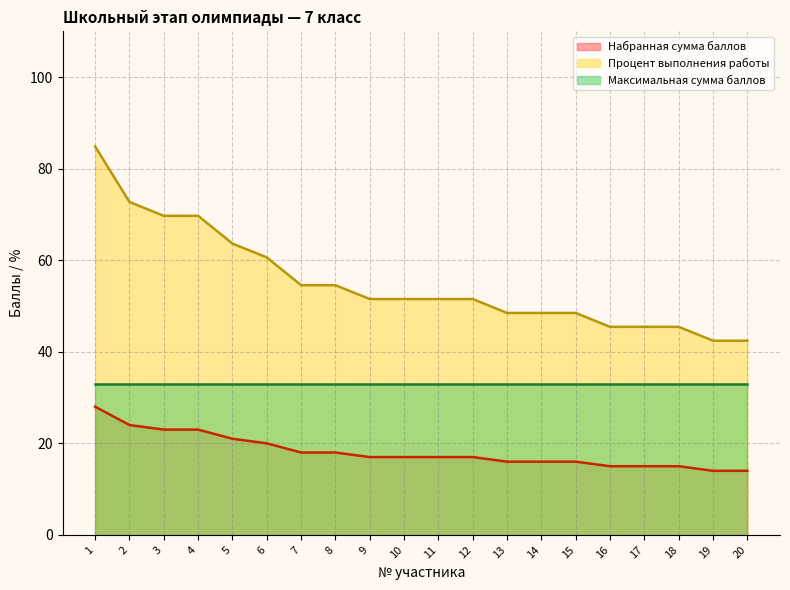

Which series has the largest range (max minus min)?

Процент выполнения работы